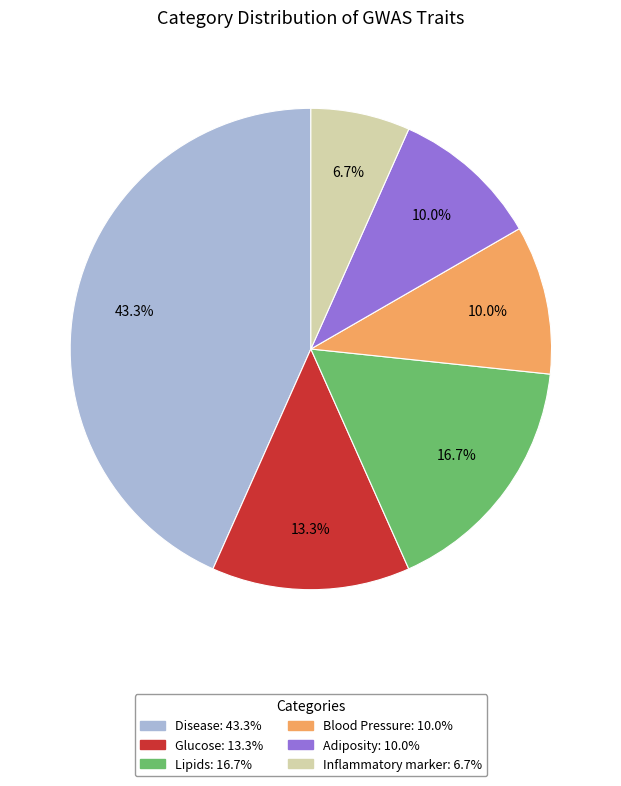

How much of the chart is everything except Glucose?

86.7%